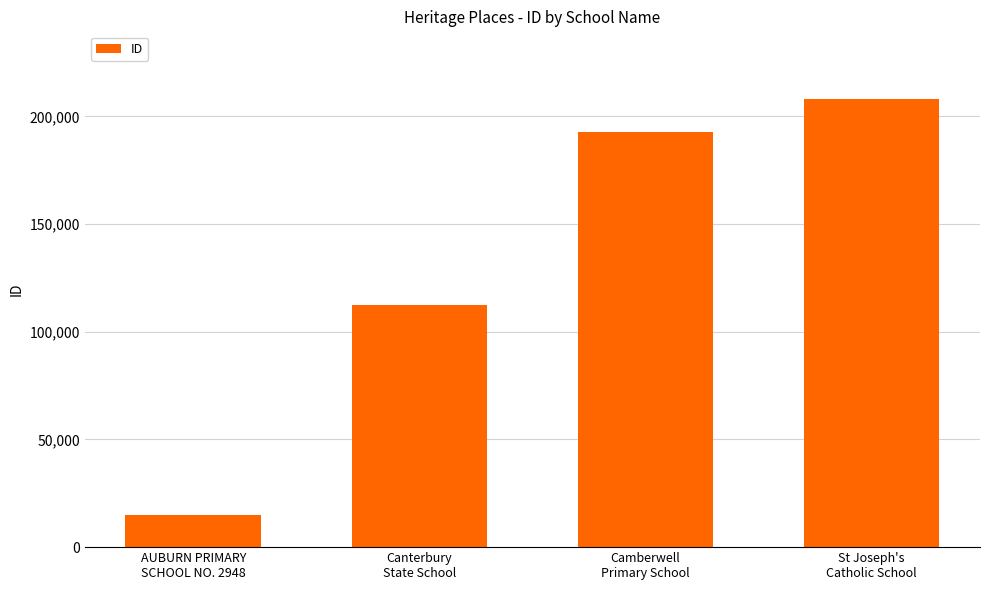

List the labels in order of value, smallest first.

AUBURN PRIMARY
SCHOOL NO. 2948, Canterbury
State School, Camberwell
Primary School, St Joseph's
Catholic School